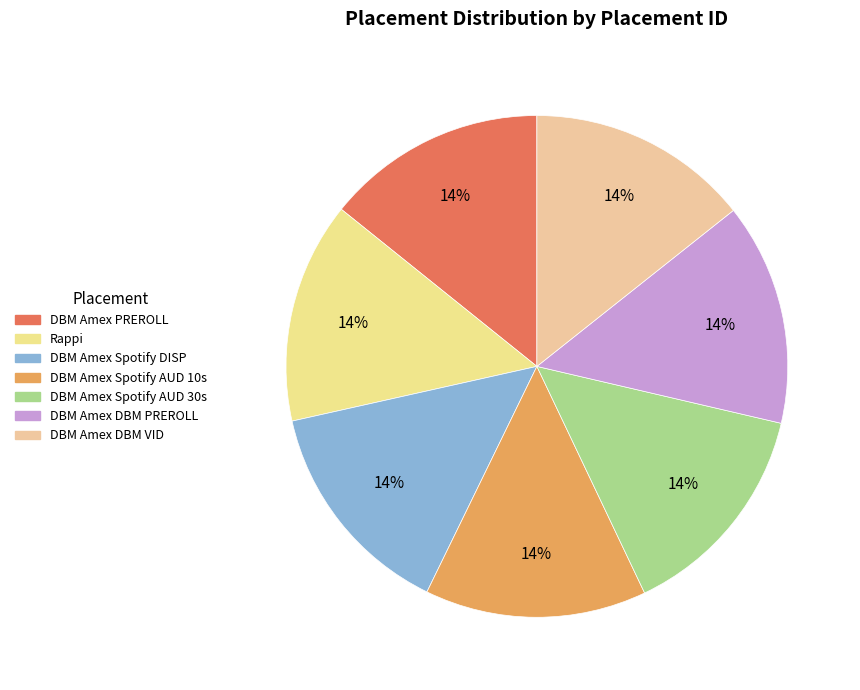

How many segments does this pie chart have?

7